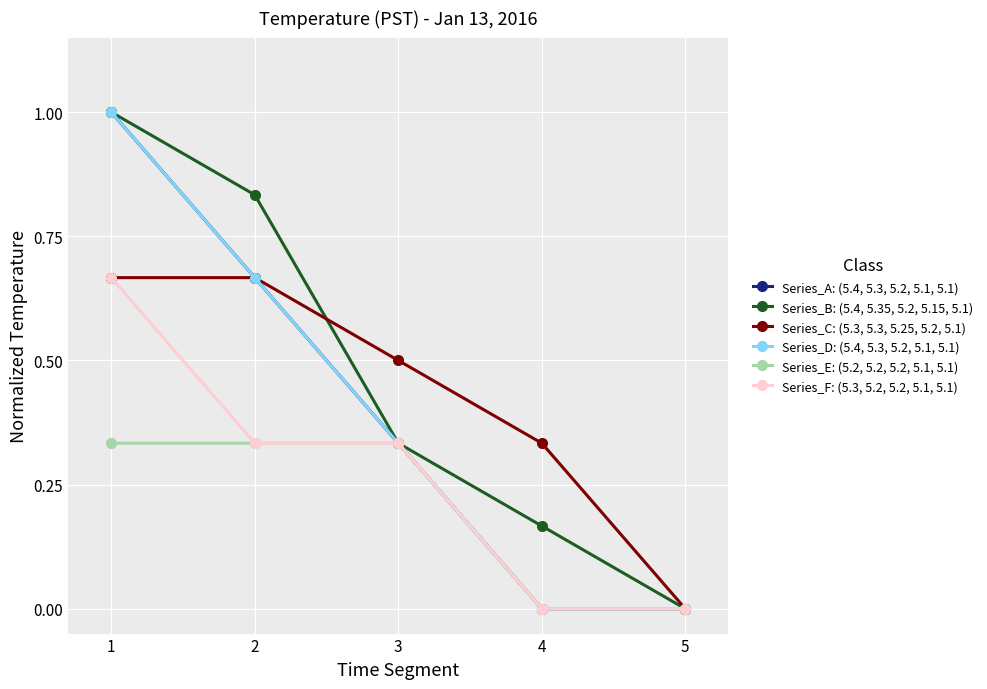

Reading left to right, list all the values displayed in this chart.

Series_A: (5.4, 5.3, 5.2, 5.1, 5.1): 1=1.0	2=0.7	3=0.3	4=0.0	5=0.0
Series_B: (5.4, 5.35, 5.2, 5.15, 5.1): 1=1.0	2=0.8	3=0.3	4=0.2	5=0.0
Series_C: (5.3, 5.3, 5.25, 5.2, 5.1): 1=0.7	2=0.7	3=0.5	4=0.3	5=0.0
Series_D: (5.4, 5.3, 5.2, 5.1, 5.1): 1=1.0	2=0.7	3=0.3	4=0.0	5=0.0
Series_E: (5.2, 5.2, 5.2, 5.1, 5.1): 1=0.3	2=0.3	3=0.3	4=0.0	5=0.0
Series_F: (5.3, 5.2, 5.2, 5.1, 5.1): 1=0.7	2=0.3	3=0.3	4=0.0	5=0.0